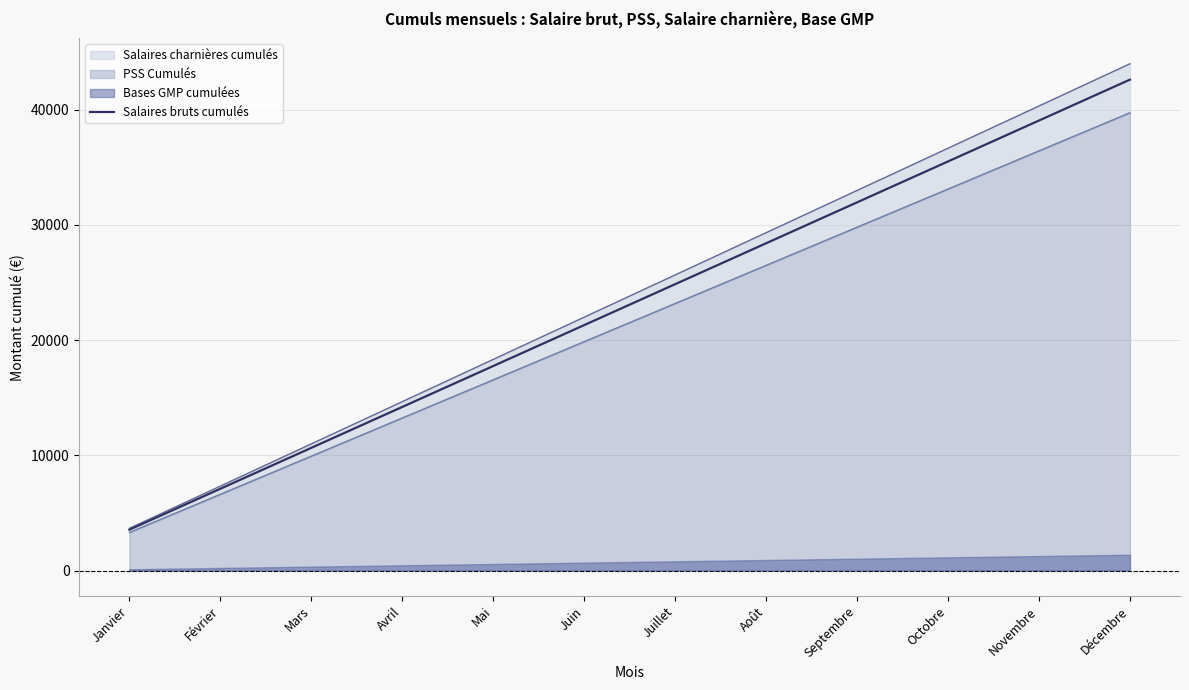

Which has a higher value, Octobre or Juin?

Octobre